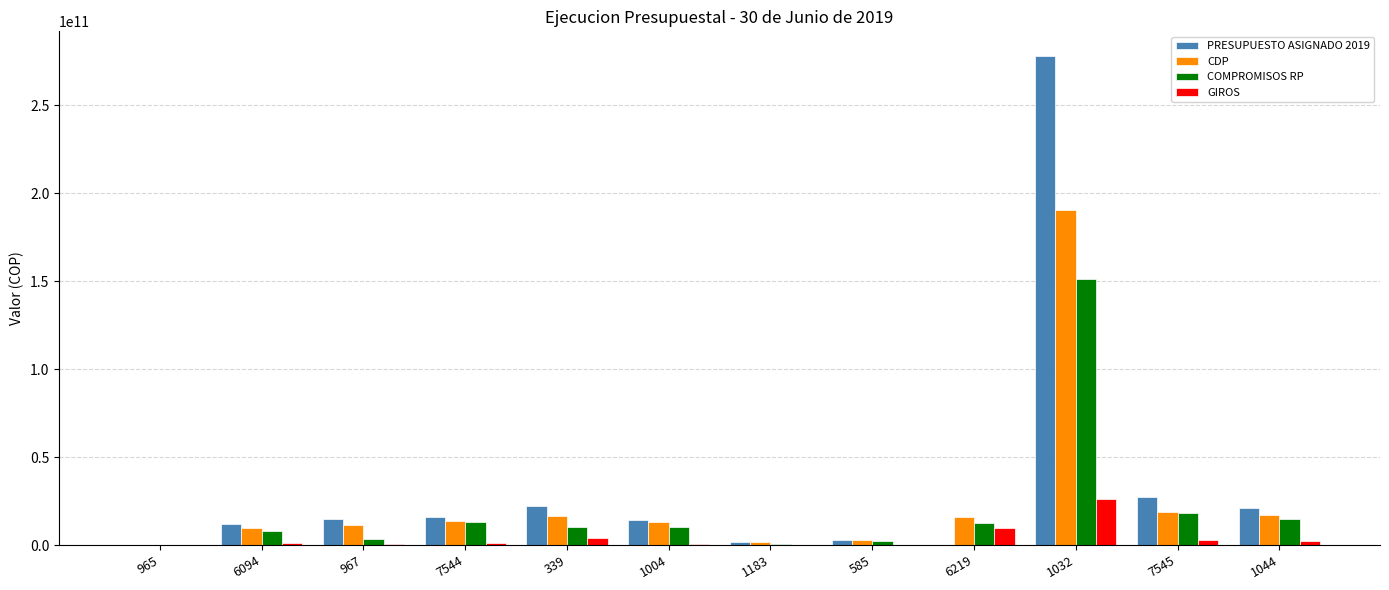

Rank the series at 7545 from highest to lowest value.

PRESUPUESTO ASIGNADO 2019, CDP, COMPROMISOS RP, GIROS